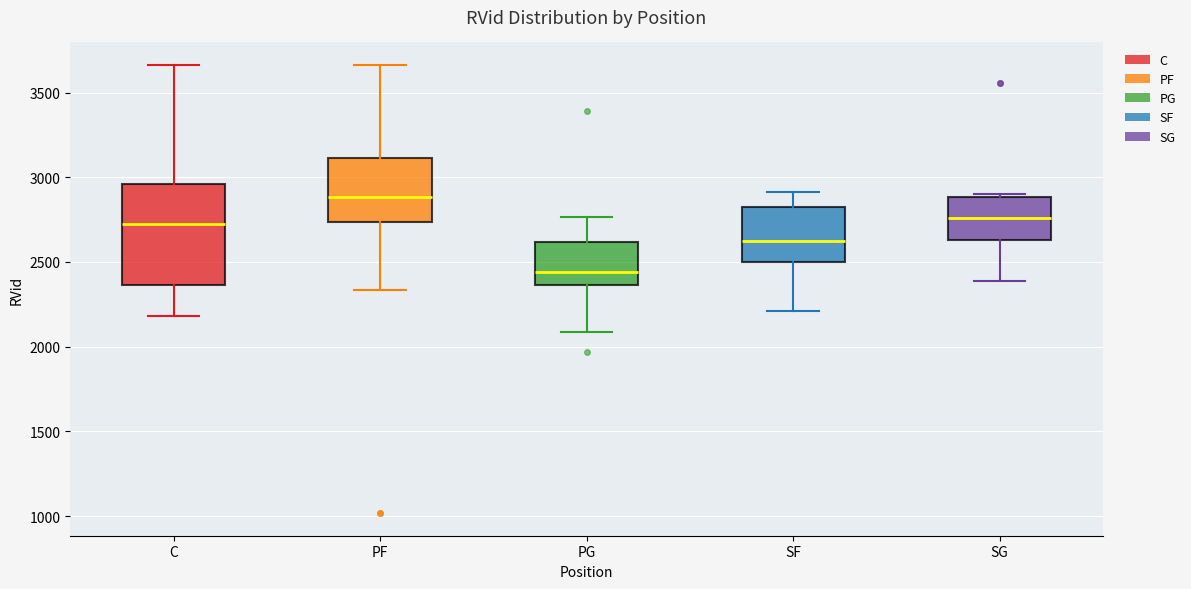

Reading left to right, read every box against the y-axis: the position of its median line, the range the box covers, and the ends of its whiskers. The values are not printed on the chart, so give them approximately, as read against the axis.

C: median 2750, box 2350 to 2950, whiskers 2200 to 3650
PF: median 2900, box 2750 to 3100, whiskers 2350 to 3650
PG: median 2450, box 2350 to 2600, whiskers 2100 to 2750
SF: median 2650, box 2500 to 2800, whiskers 2200 to 2900
SG: median 2750, box 2650 to 2900, whiskers 2400 to 2900